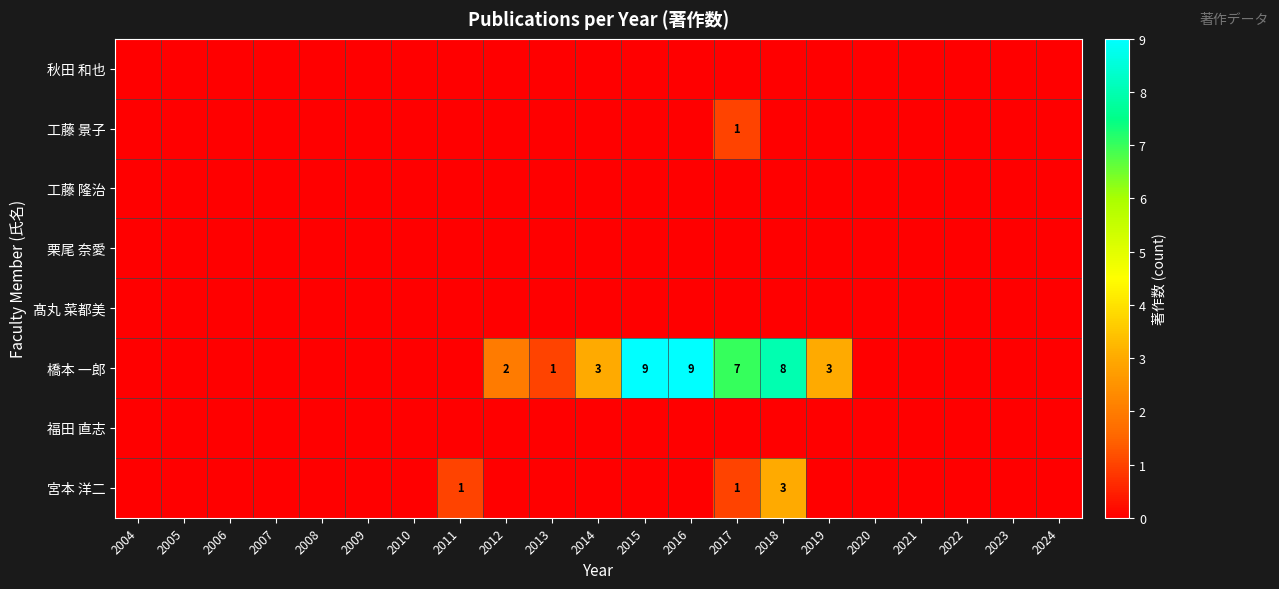

What is the difference between the 工藤 景子 values at 2017 and 2006?

1